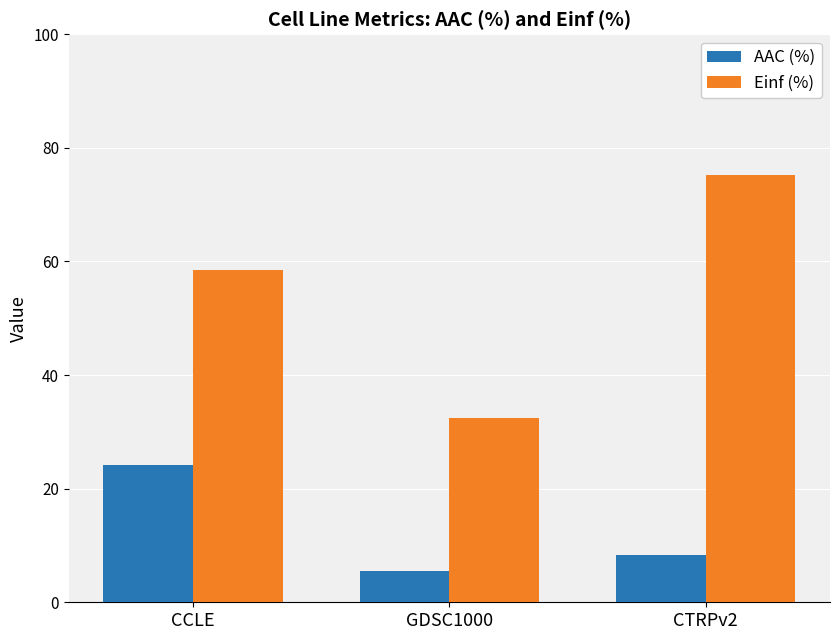

Reading right to left, list all the values displayed in this chart.

AAC (%): CTRPv2=8.3	GDSC1000=5.4	CCLE=24.1
Einf (%): CTRPv2=75.3	GDSC1000=32.4	CCLE=58.4